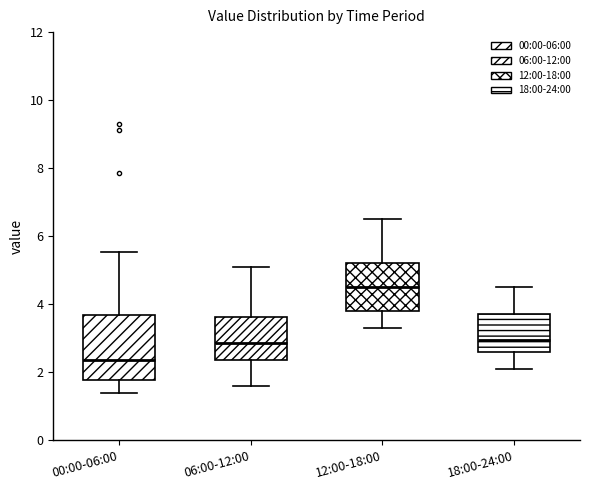

Which box is the tallest, from its lower edge to its upper edge?

00:00-06:00